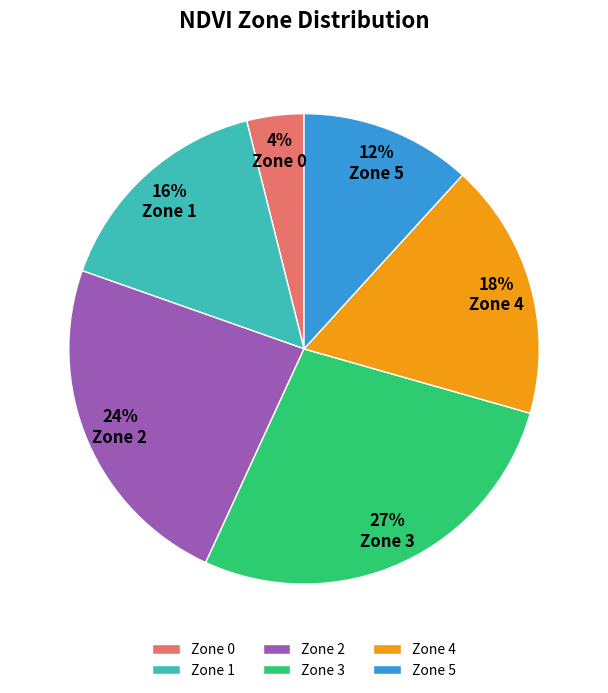

Rank the categories by value from highest to lowest.

Zone 3, Zone 2, Zone 4, Zone 1, Zone 5, Zone 0